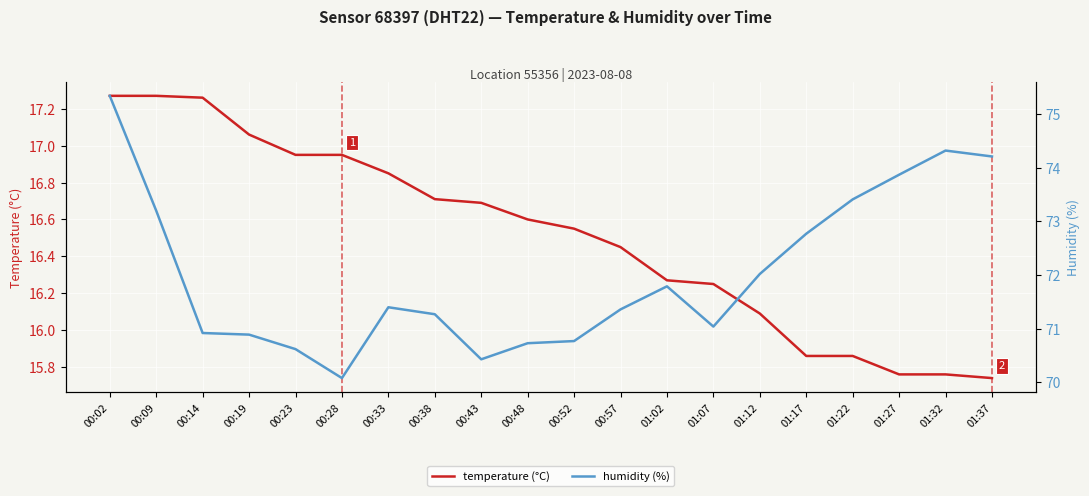

Is it true that humidity (%) equals 39.4 at 00:48?

False